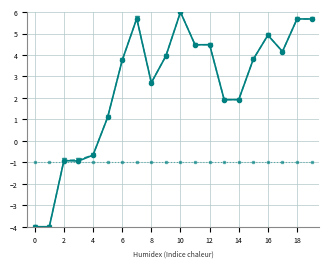

Count the number of categories in the chart.

20